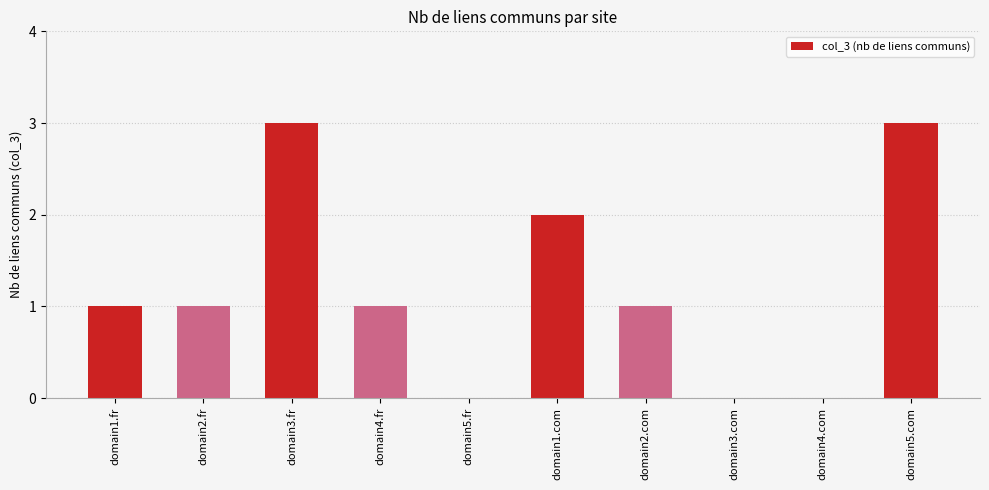

The chart shows a value of 0 at domain4.com. True or false?

True